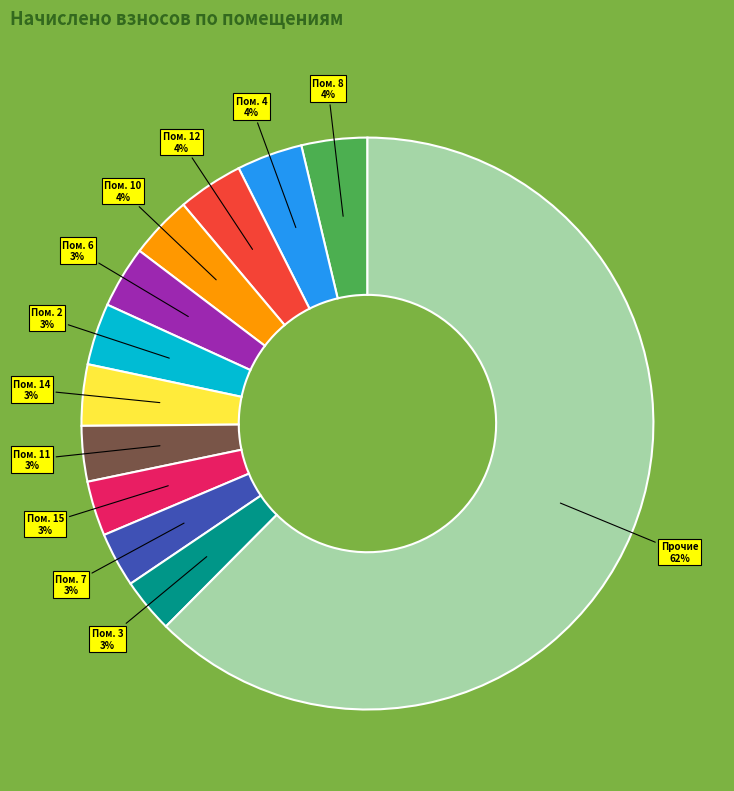

Does any single category account for the majority?

Yes